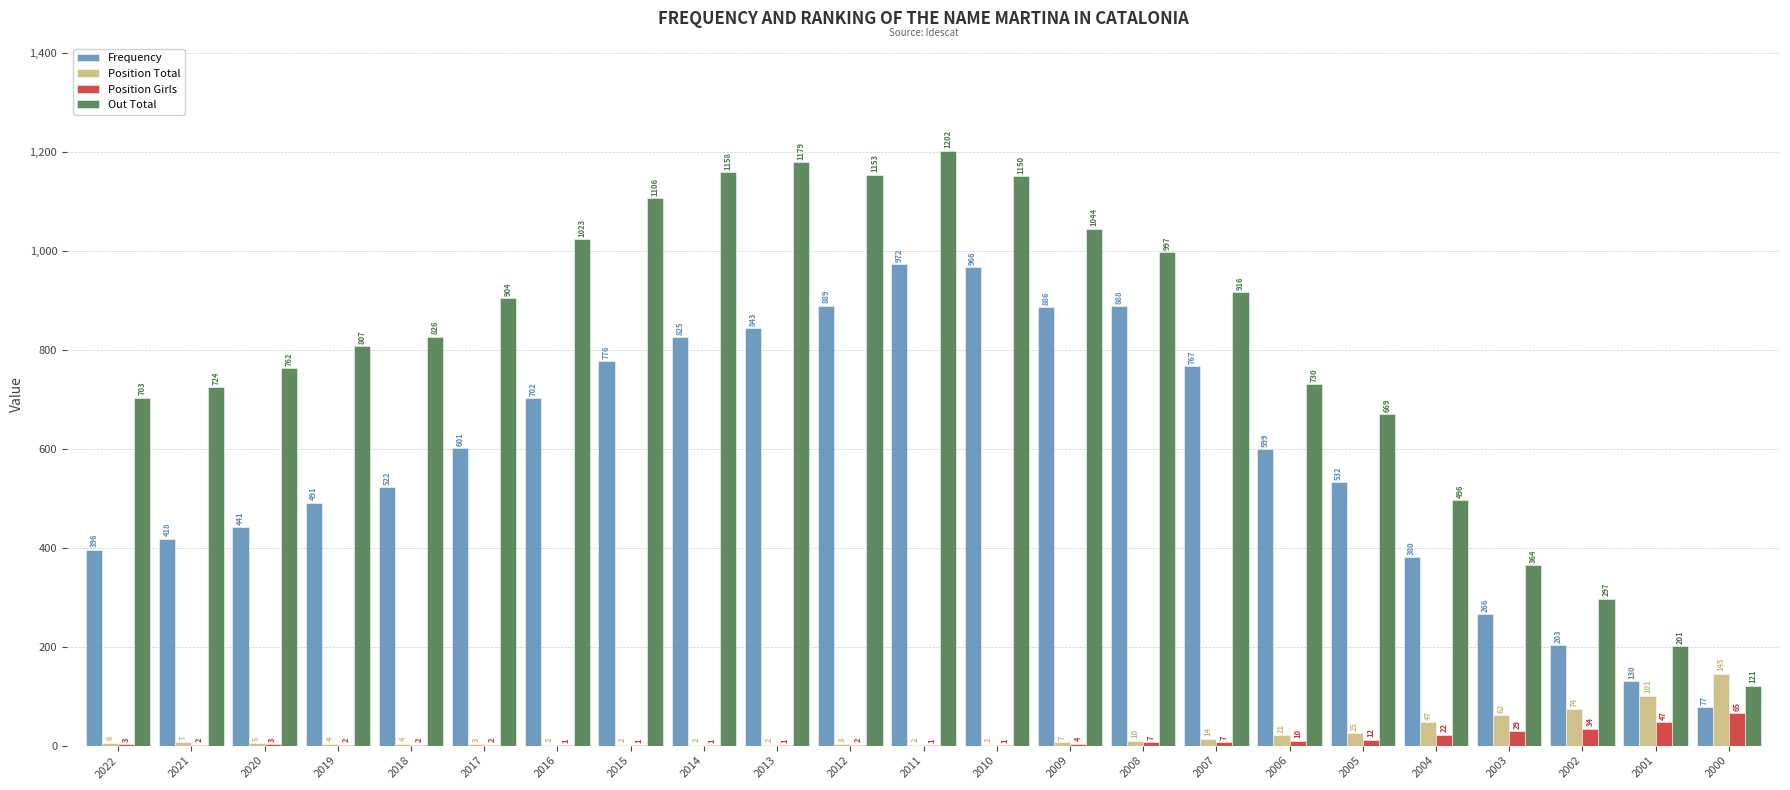

How many distinct data groups are displayed?

4